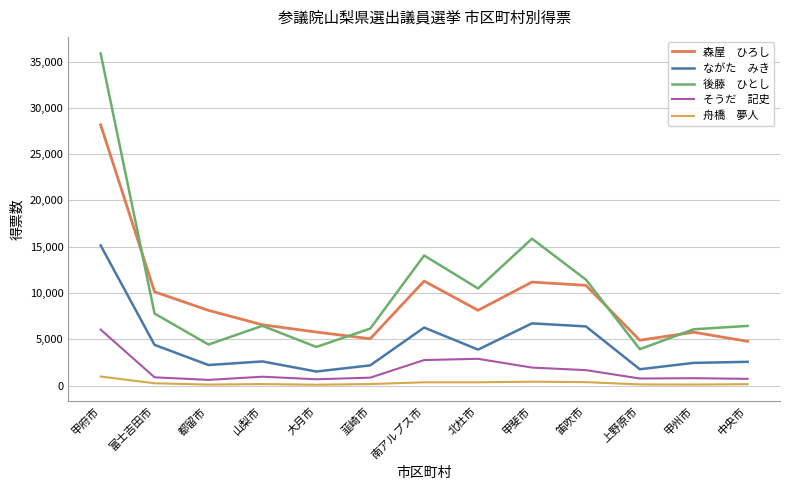

How many lines are shown in the chart?

5